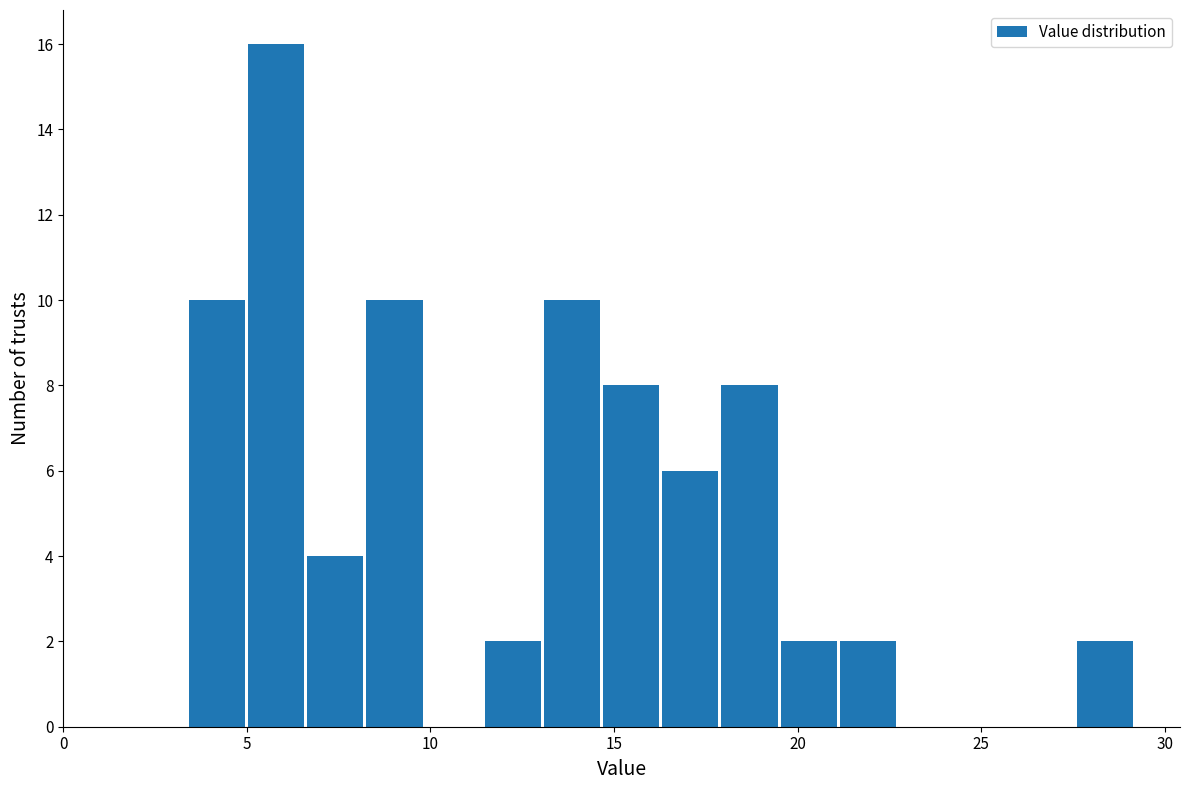

Around what value on the x-axis is the tallest bar? Give the approximate position of its centre, as read against the axis.

6.0